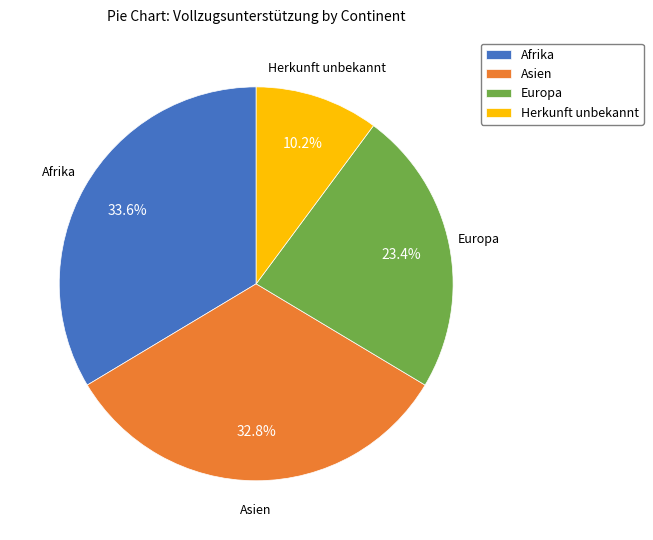

To the nearest percent, what is the average slice percentage?

25%